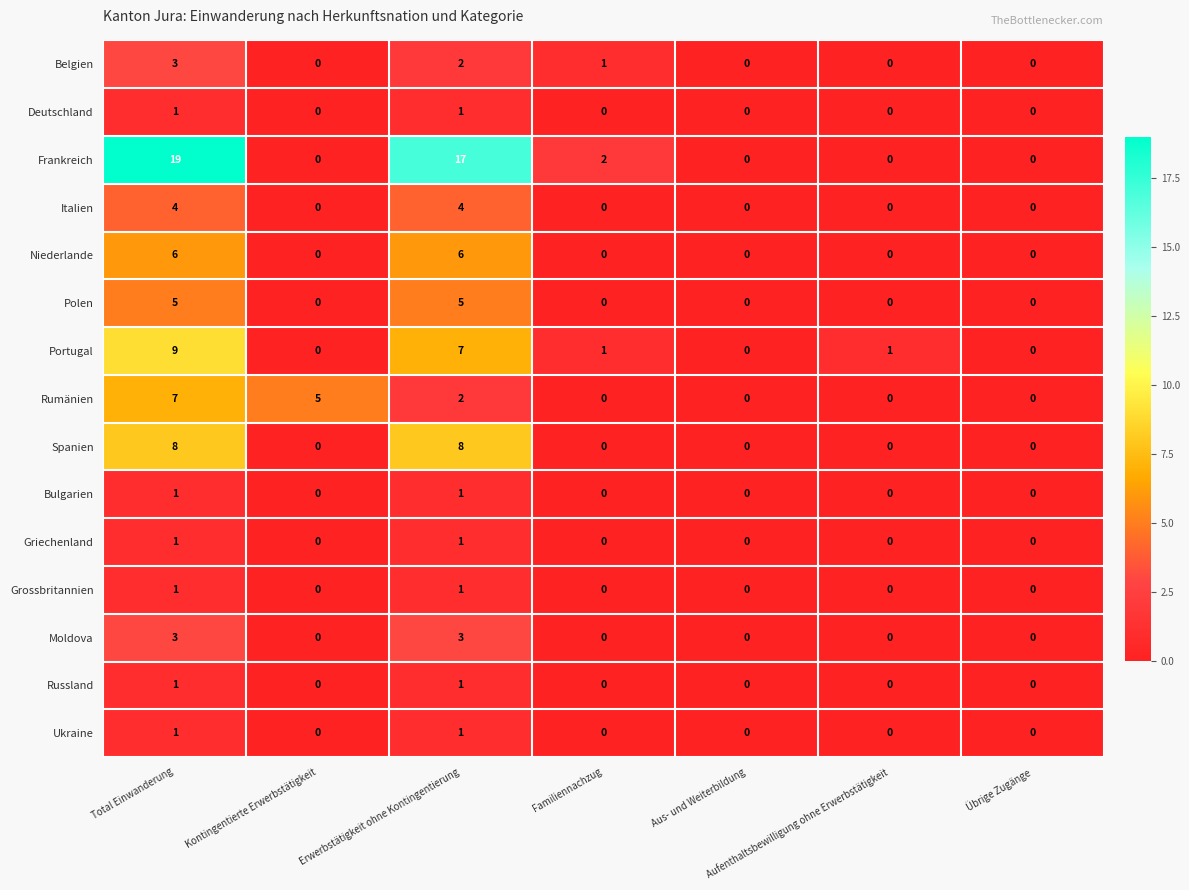

What is the difference between the second highest and second lowest values in the Italien series?

4